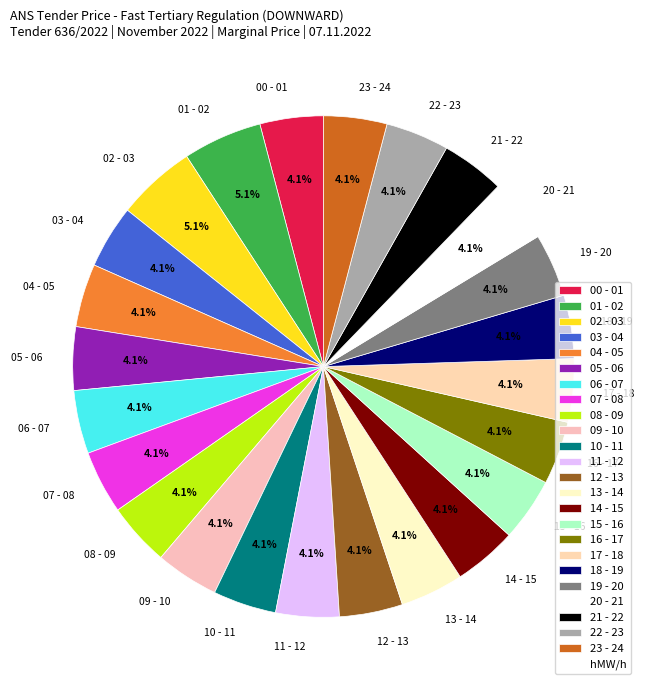

Is it true that 01 - 02 is 1% of the pie?

False